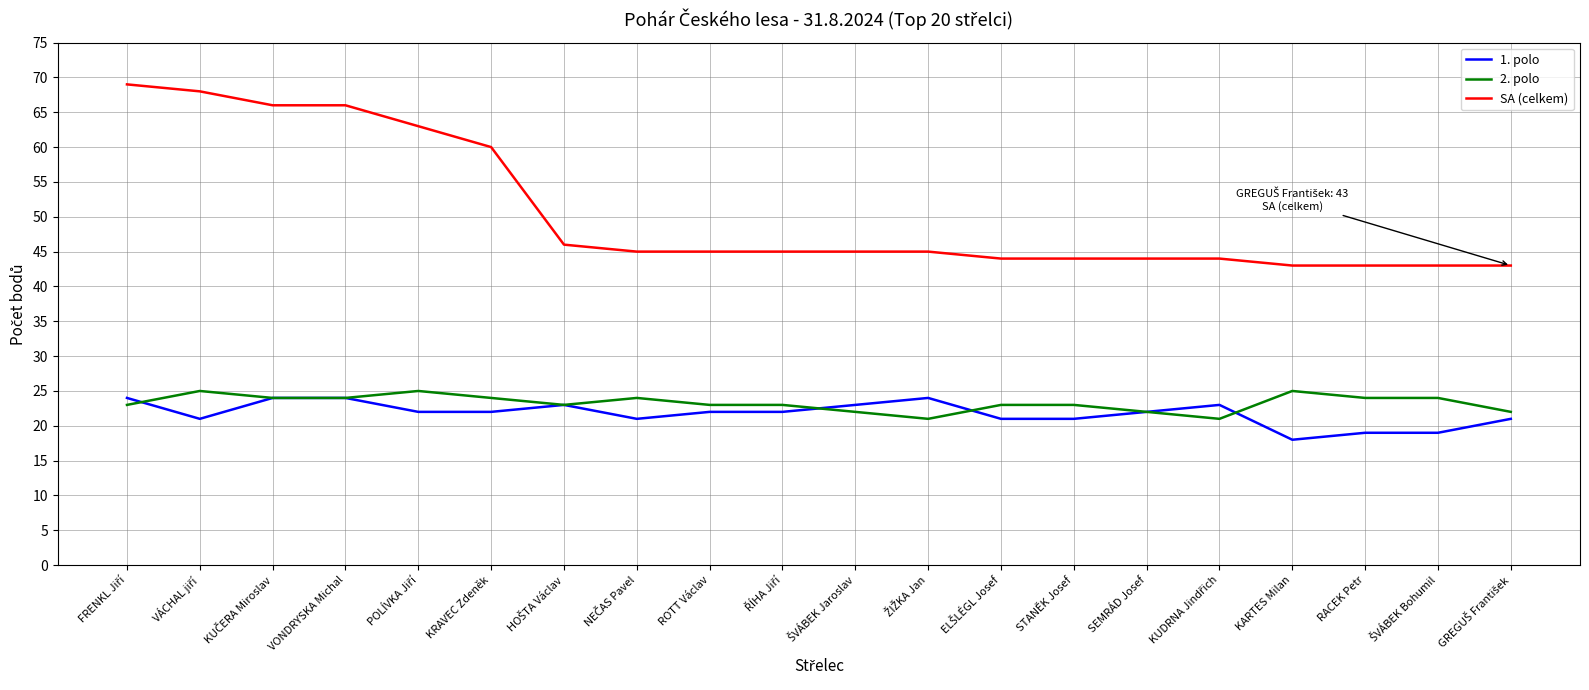

What is the lowest value of the 2. polo series?

21